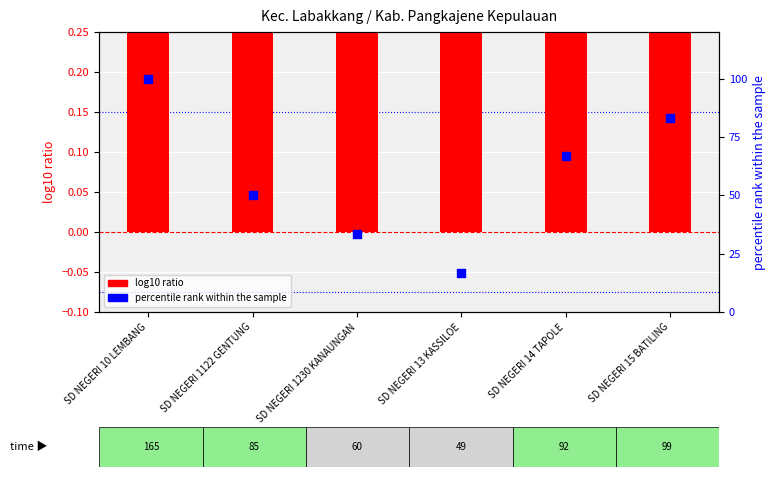

At how many categories does at least one series exceed 41?

4